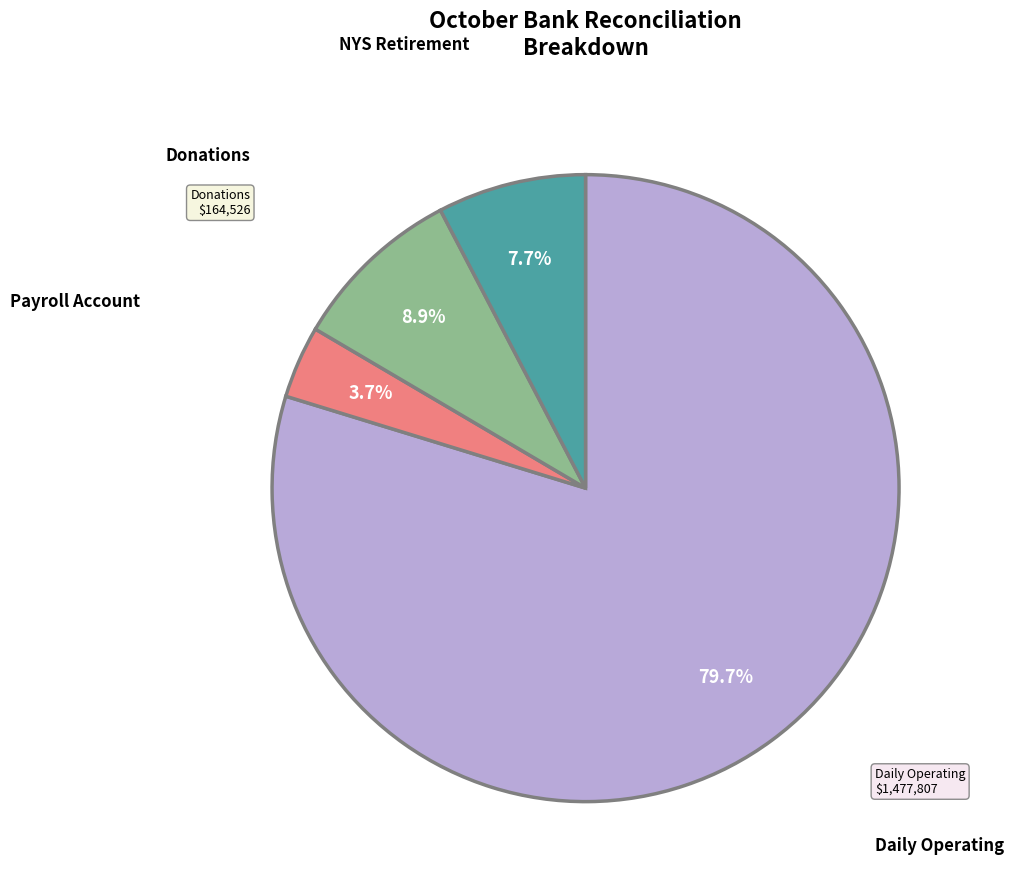

Is there a majority slice in this chart?

Yes